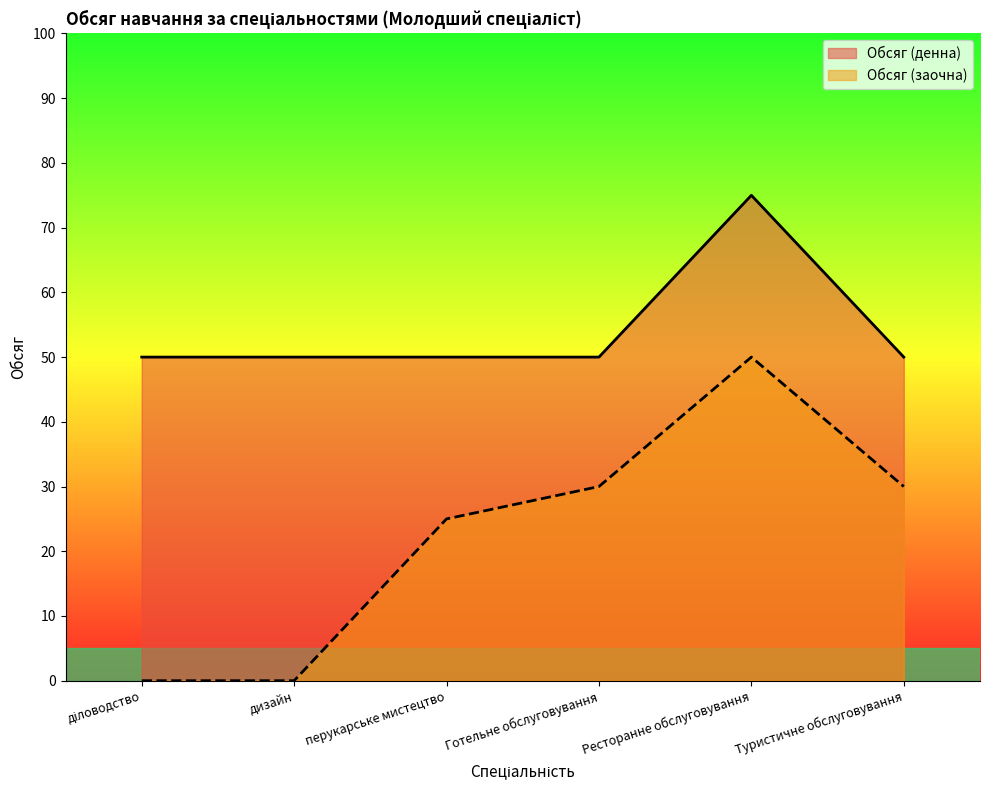

How many interior local peaks does the Обсяг (заочна) series have?

1